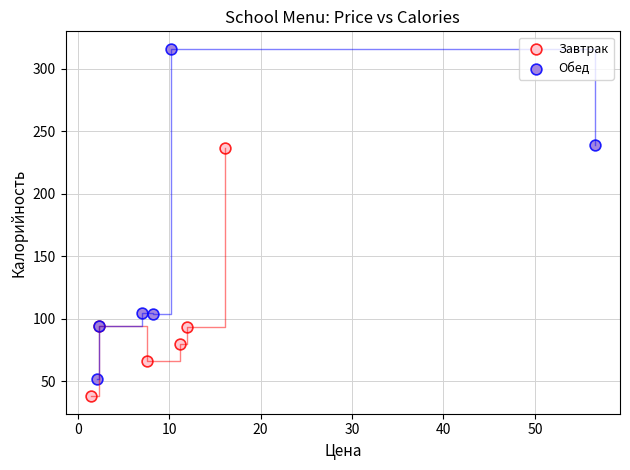

Which series has the widest spread of Y values?

Обед